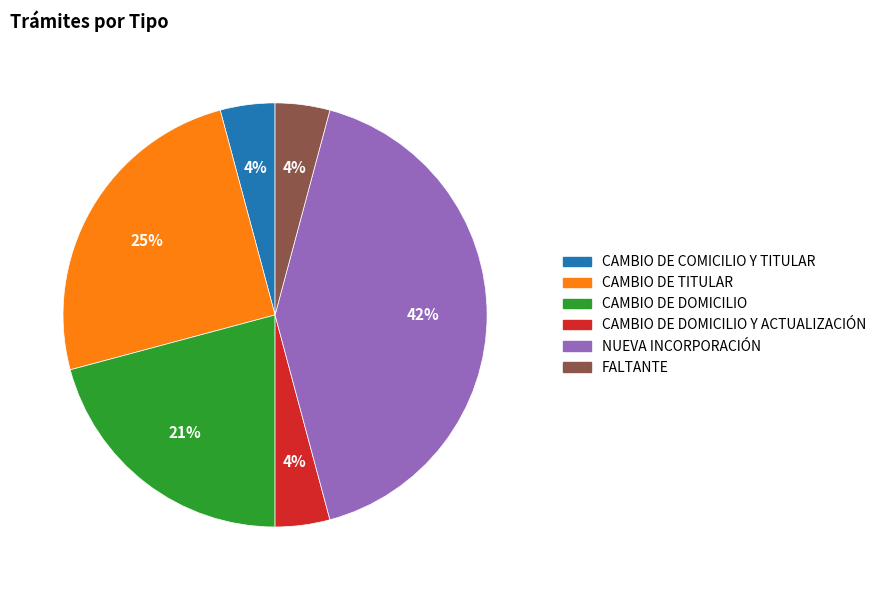

To the nearest percent, what is the average slice percentage?

17%